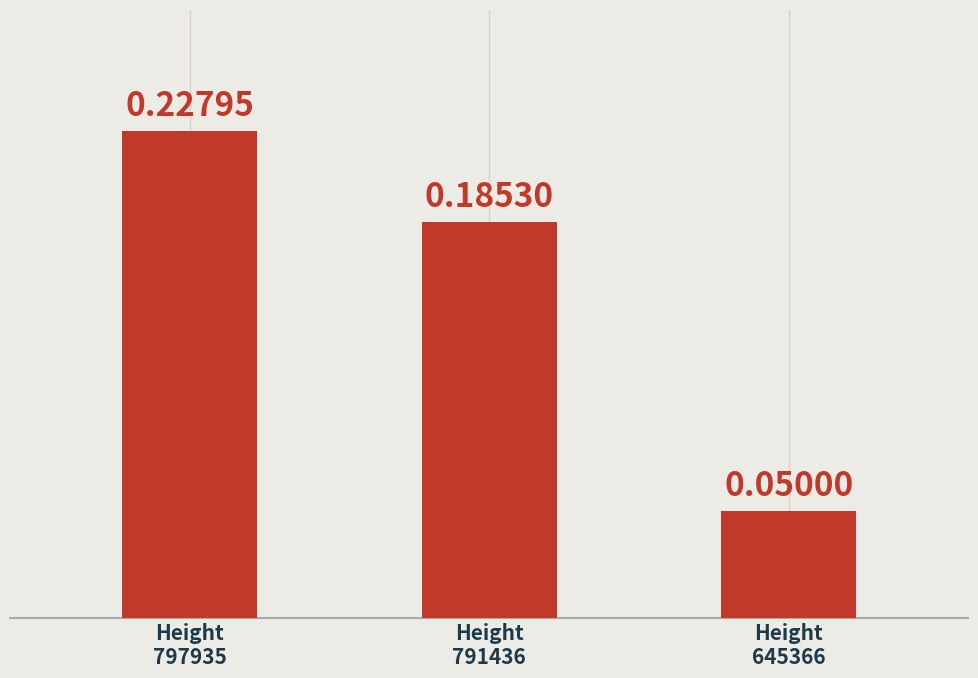

At which category does the chart reach its minimum across all series?

Height
645366